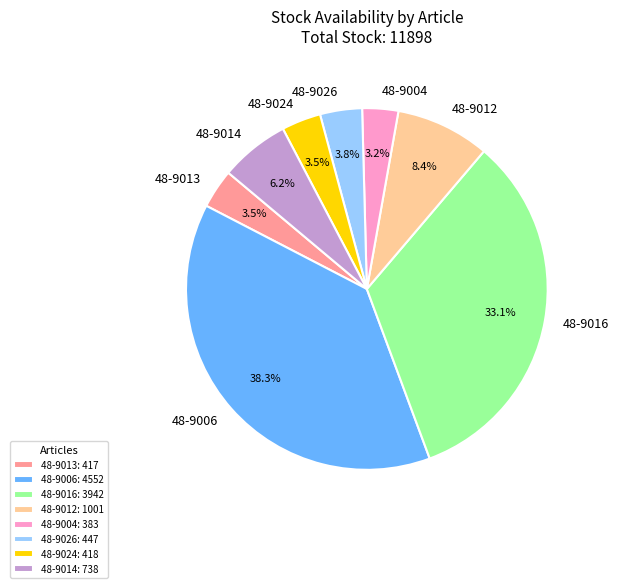

To the nearest percent, what is the difference between the largest and smallest slice percentages?

35%